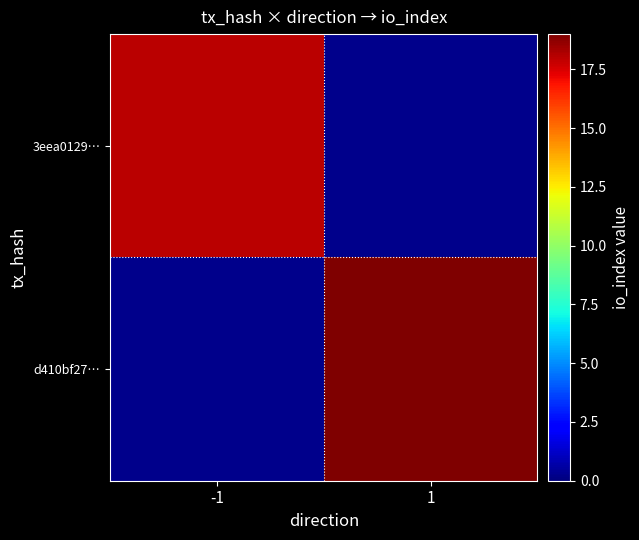

How many positive values does the 3eea0129… series have?

1